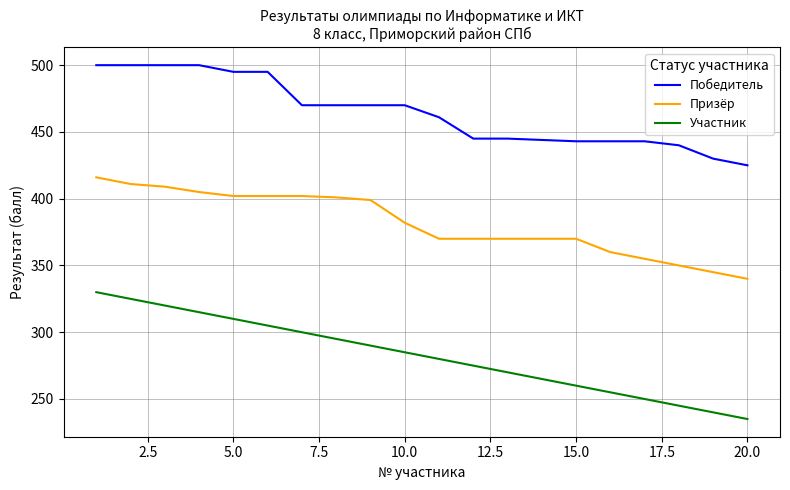

How many lines are shown in the chart?

3